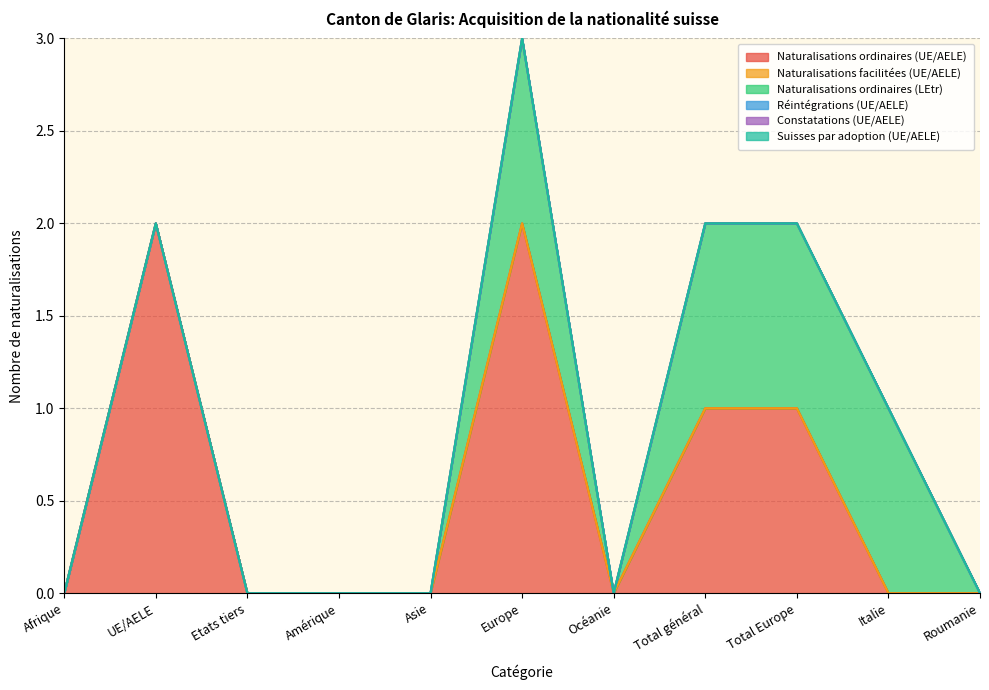

At Asie, list the series in order from largest to smallest.

Naturalisations ordinaires (UE/AELE), Naturalisations facilitées (UE/AELE), Naturalisations ordinaires (LEtr), Réintégrations (UE/AELE), Constatations (UE/AELE), Suisses par adoption (UE/AELE)